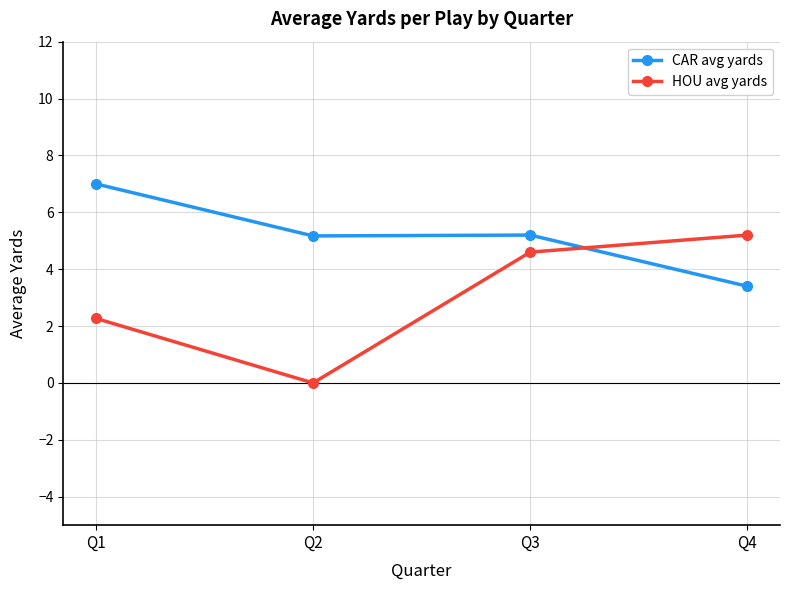

Reading left to right, list all the values displayed in this chart.

CAR avg yards: 7.0	5.2	5.2	3.4
HOU avg yards: 2.3	0.0	4.6	5.2